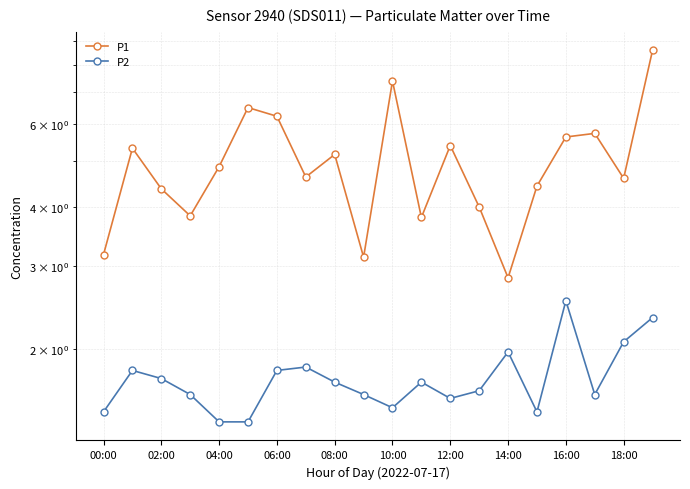

At which category is the sum across all series the highest?

19